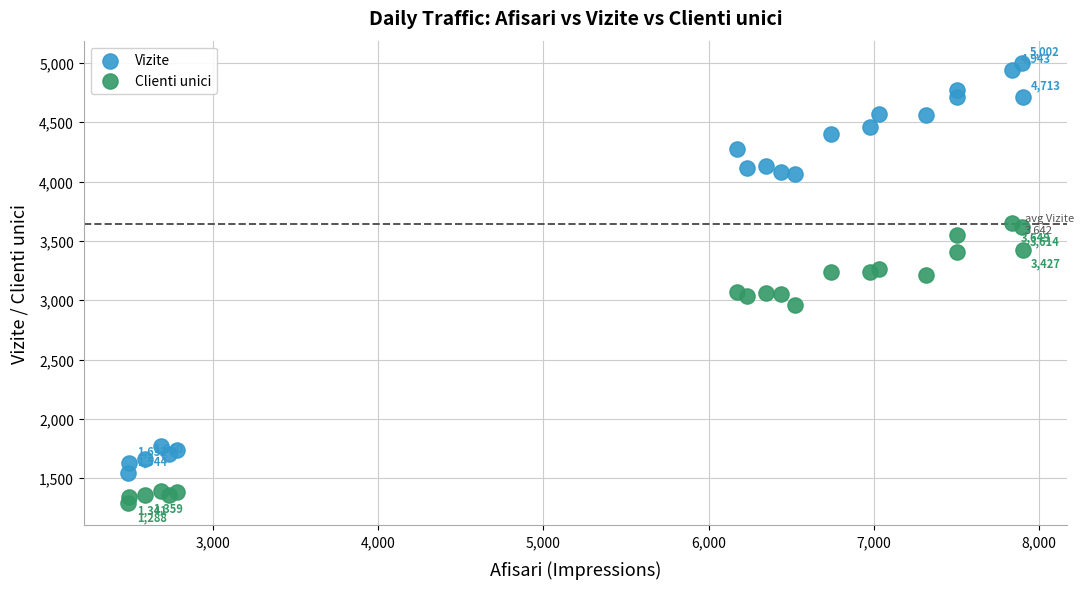

Which series has the widest spread of Y values?

Vizite